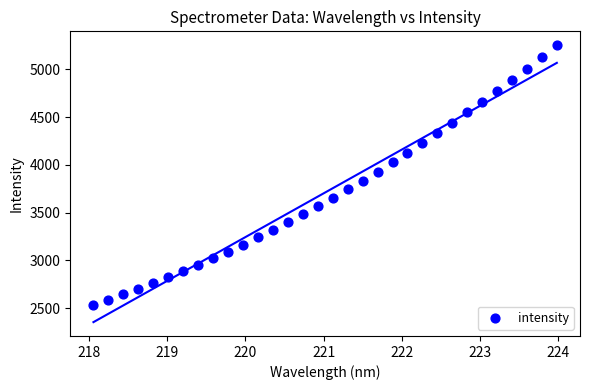

What is the range of X values (max minus min)?

5.9